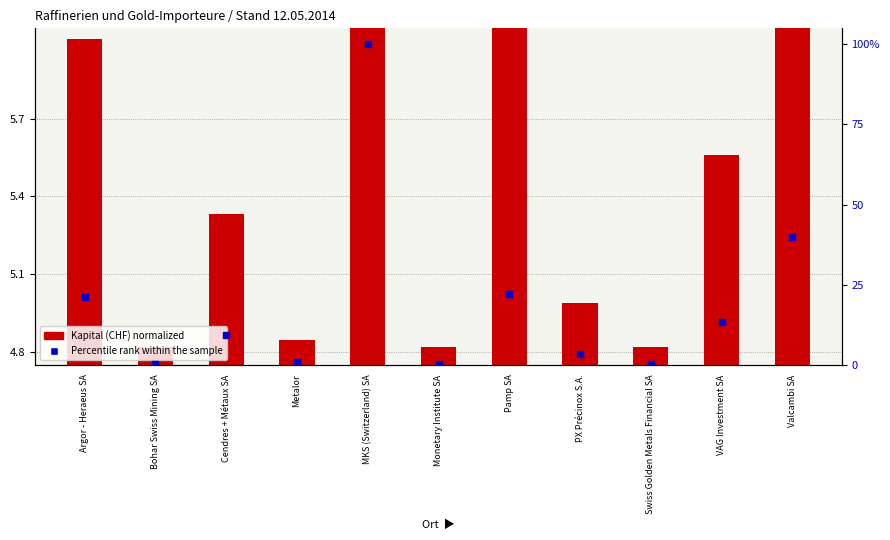

Which series reaches the minimum Y coordinate?

Percentile rank (Kapital)